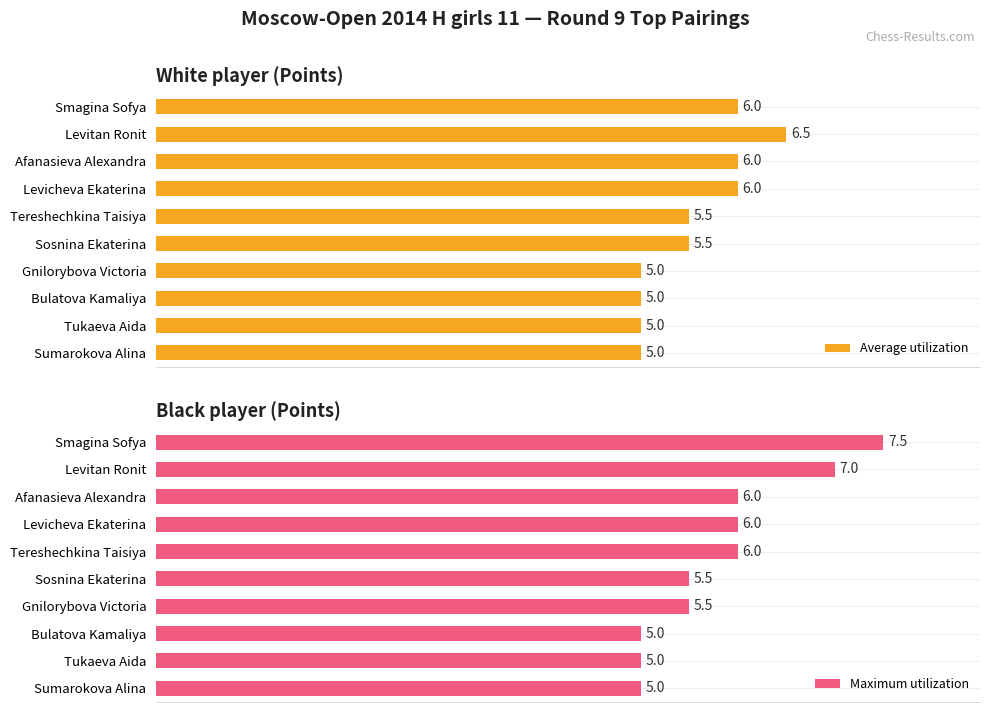

Between Gnilorybova Victoria and Bulatova Kamaliya, which series saw the biggest shift?

Maximum utilization